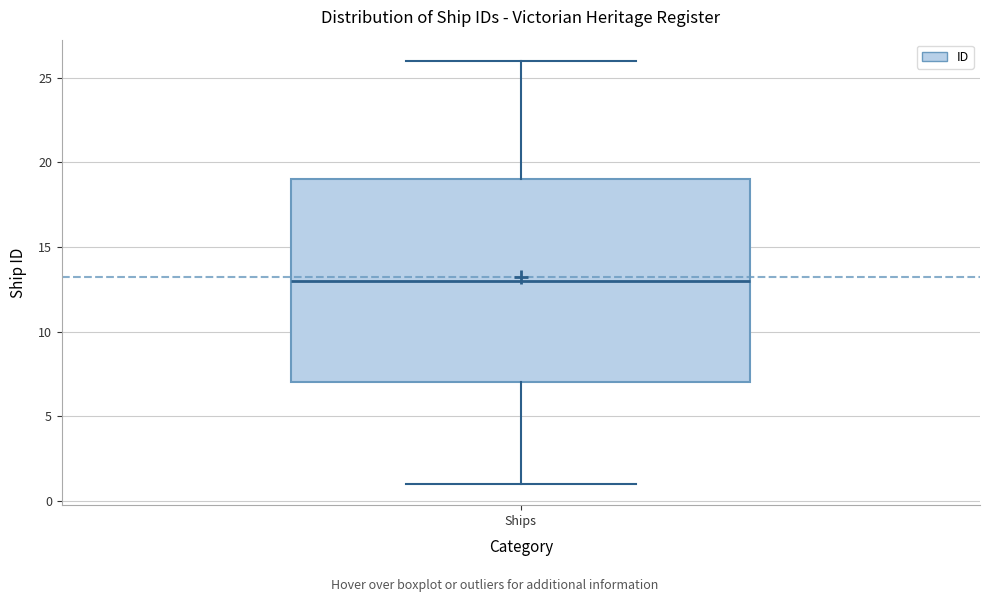

Transcribe this box plot: give where the median line is, the range the box spans, and where the two whiskers end, as read against the y-axis. The values are not printed on the chart, so give them approximately, as read against the axis.

median 13, box 7 to 19, whiskers 1 to 26